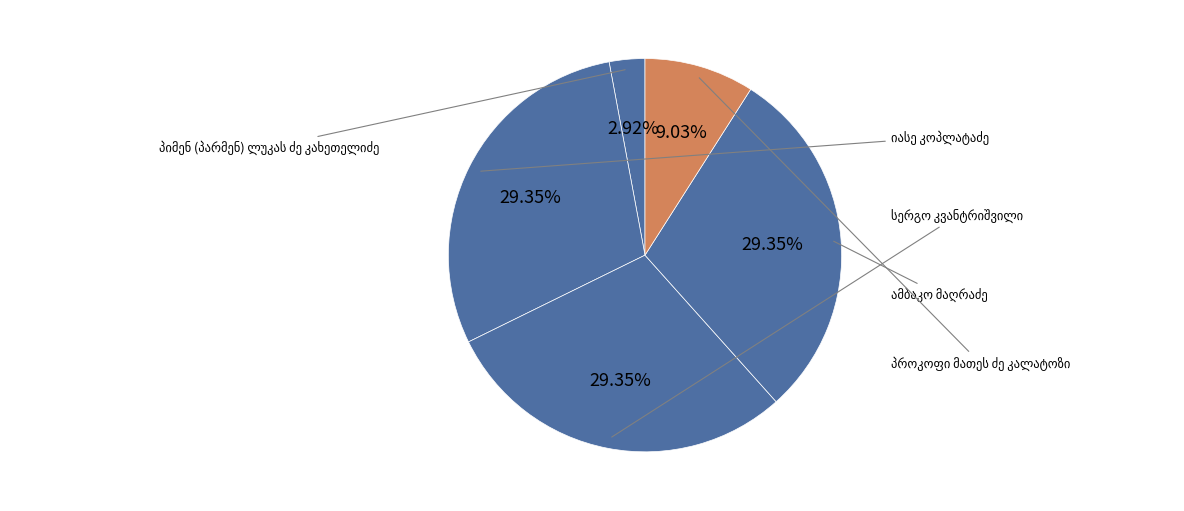

To the nearest percent, what is the average slice percentage?

20%